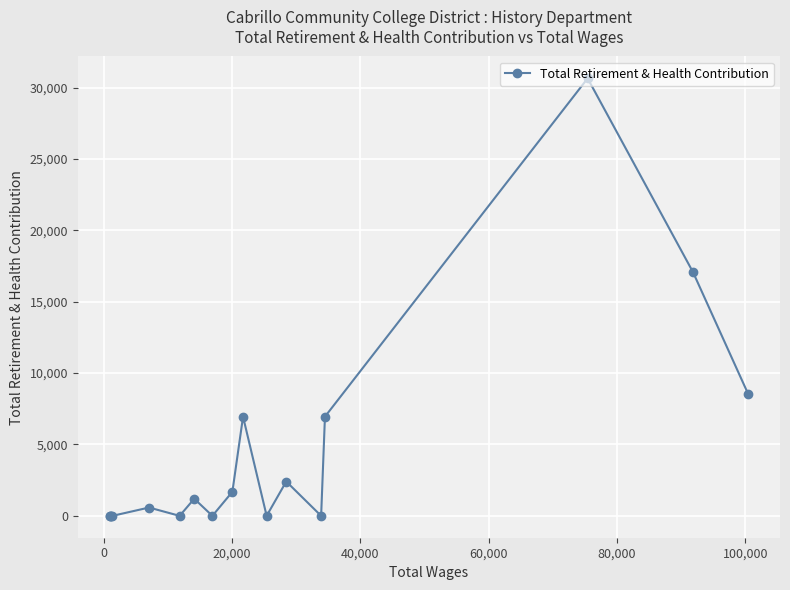

What is the difference between the second highest and second lowest values?

17077.8